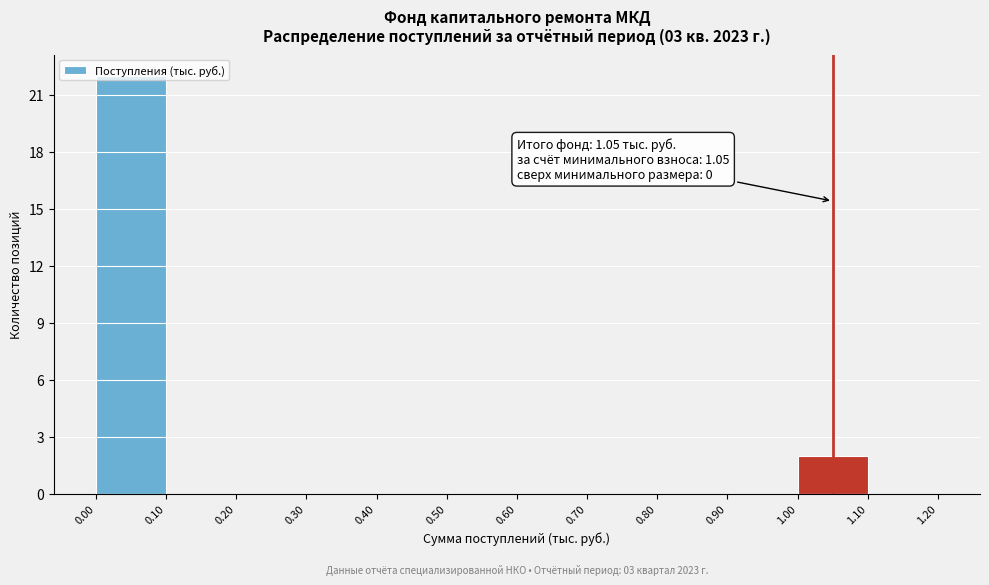

Over which range of the x-axis is the bar tallest?

0.00 to 0.10